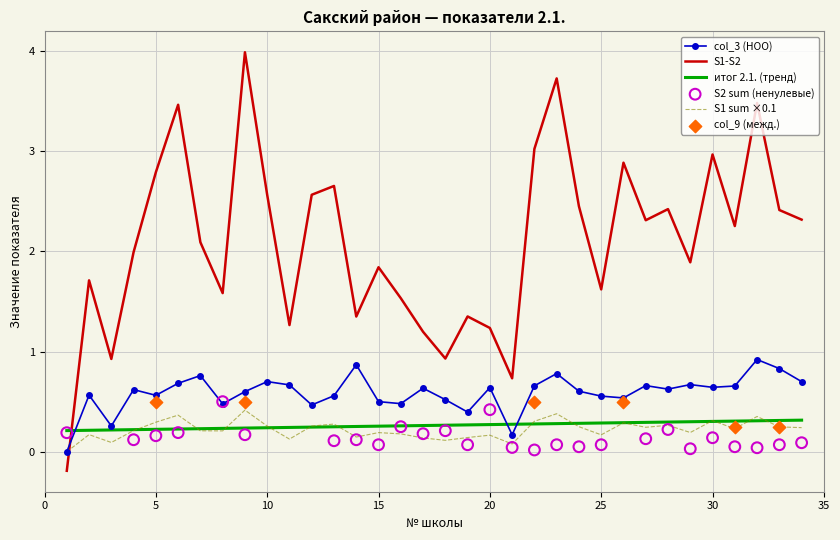

What is the highest value of the col_3 (НОО) series?

0.9